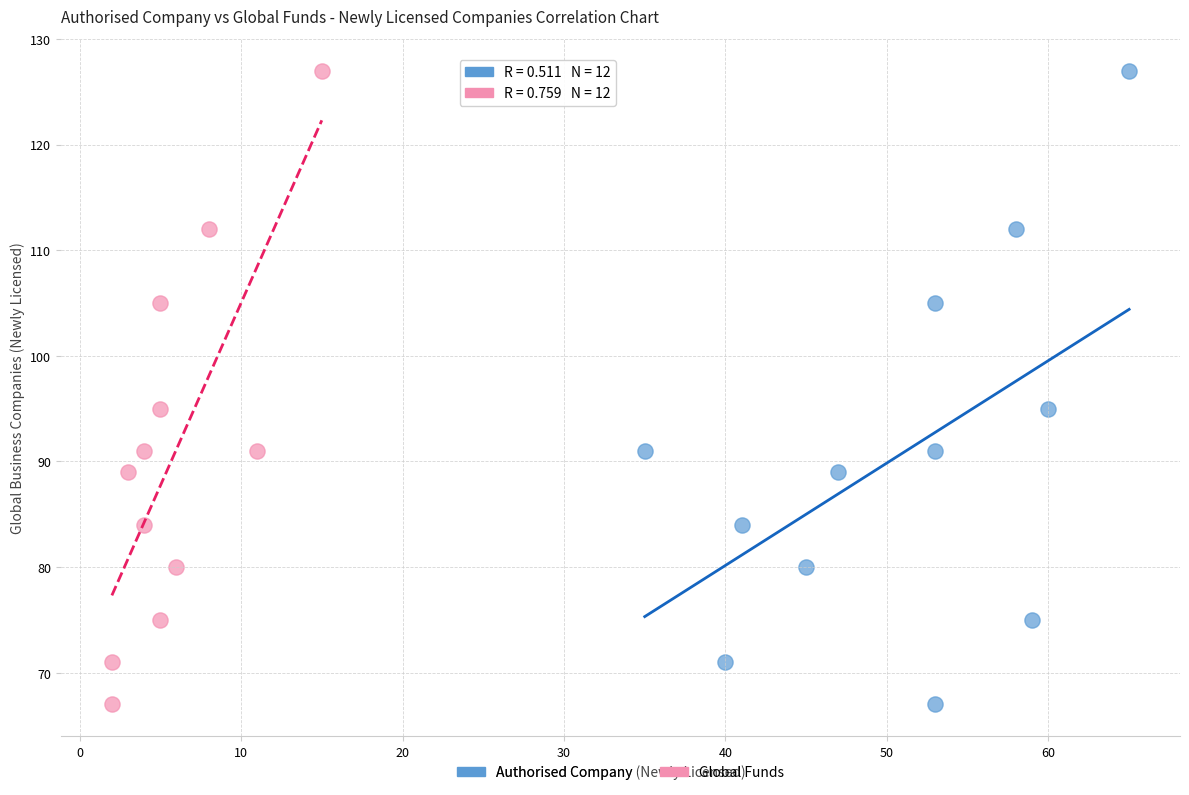

What are all the series names shown in the legend?

Authorised Company, Global Funds